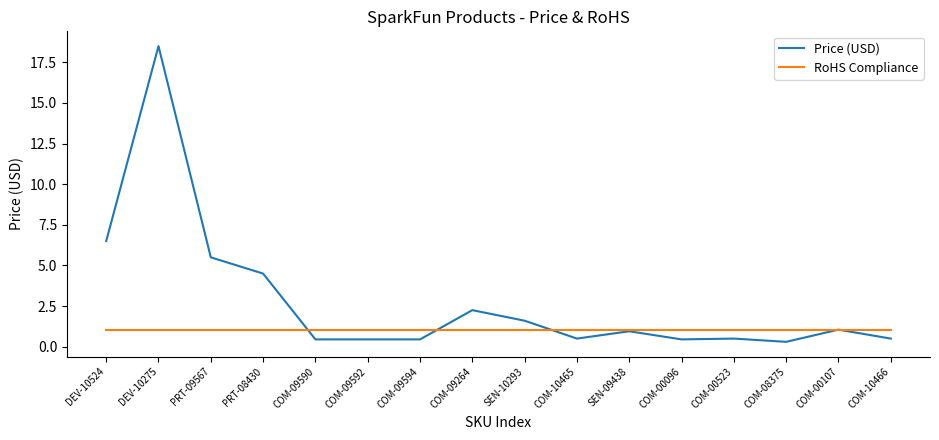

Rank the series at SEN-10293 from lowest to highest value.

RoHS Compliance, Price (USD)